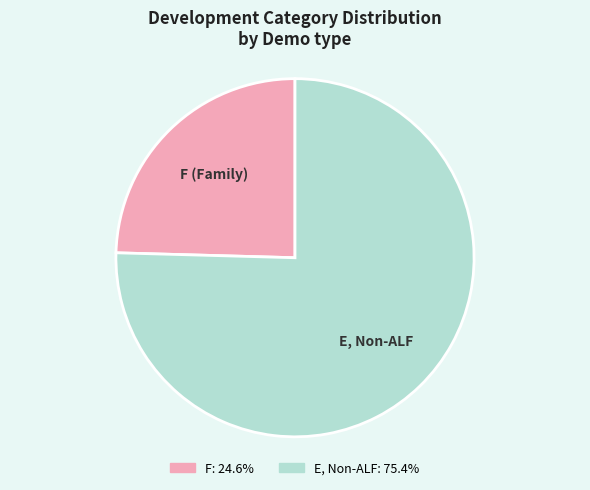

Rank the categories by value from highest to lowest.

E, Non-ALF, F